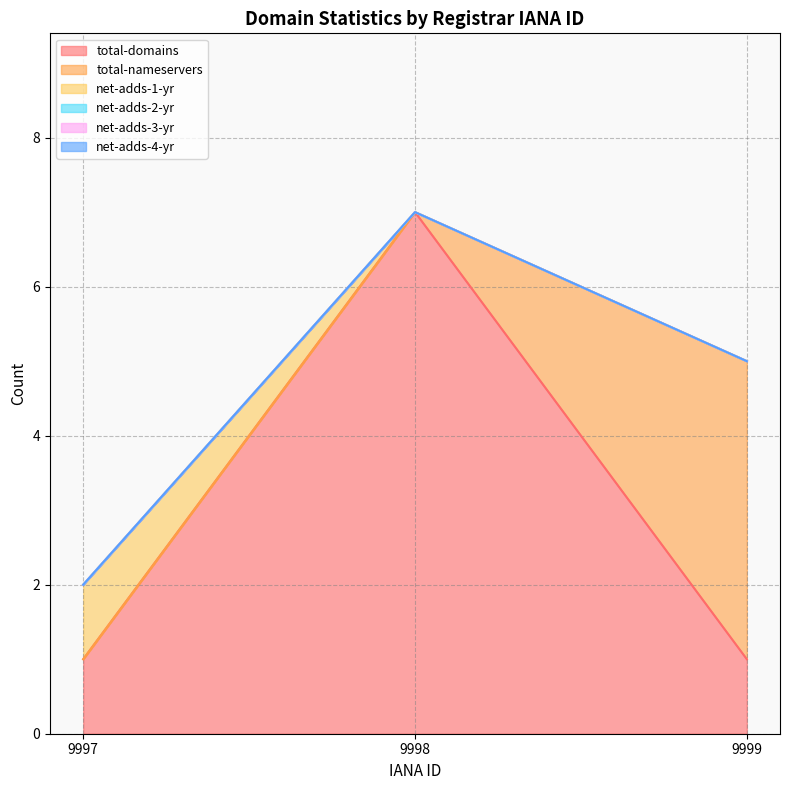

True or false: total-domains has a value of 12 at 9998.

False